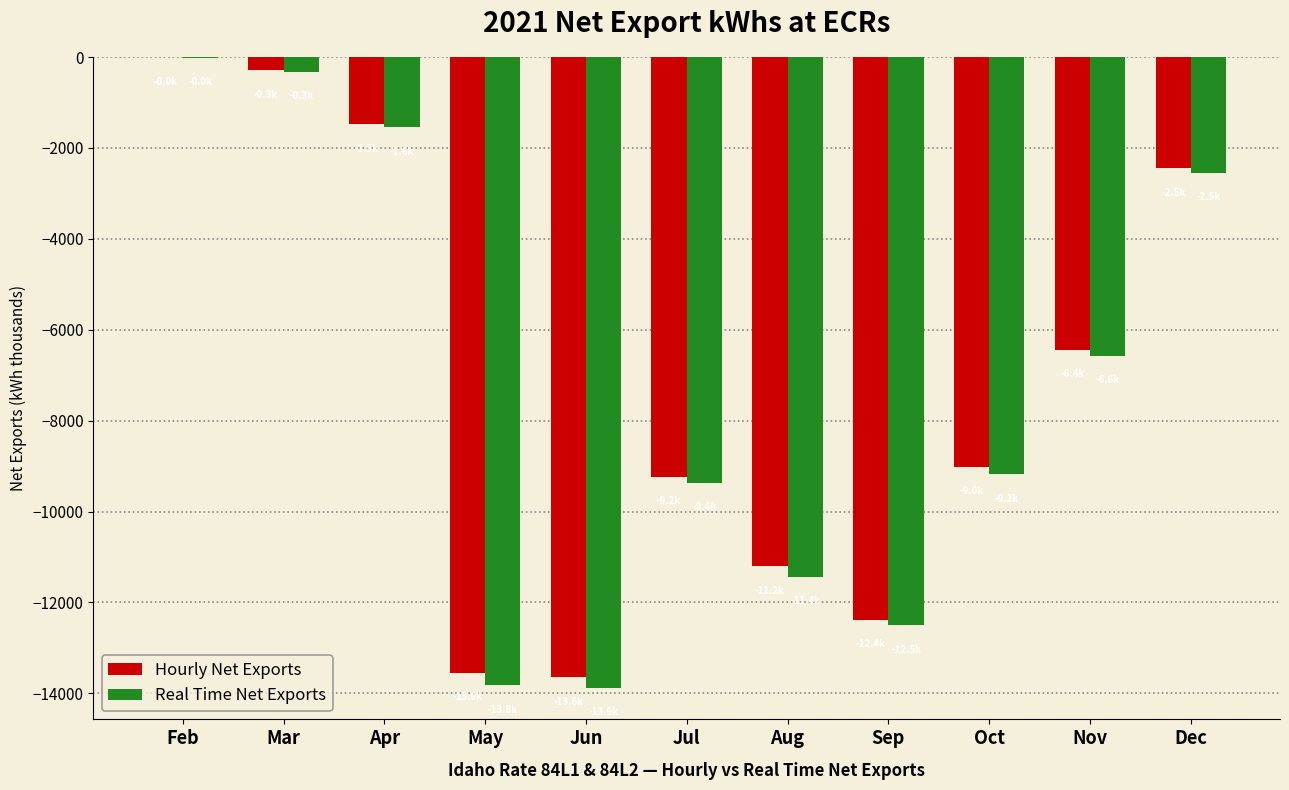

Reading left to right, transcribe all the data shown in this chart.

Hourly Net Exports: Feb=-9.7	Mar=-287.6	Apr=-1484.4	May=-13554.2	Jun=-13647.6	Jul=-9239.8	Aug=-11208.3	Sep=-12387.5	Oct=-9011.8	Nov=-6441.9	Dec=-2450.3
Real Time Net Exports: Feb=-14.6	Mar=-324.6	Apr=-1551.1	May=-13818.6	Jun=-13879.9	Jul=-9369.4	Aug=-11441.7	Sep=-12500.4	Oct=-9176.2	Nov=-6572.6	Dec=-2548.6